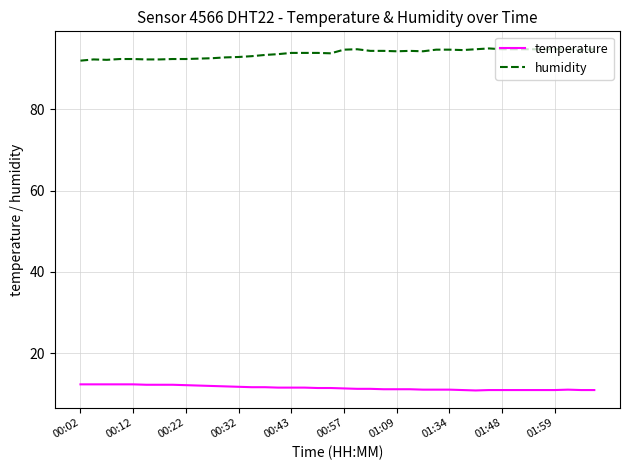

Which series has the widest spread of values?

humidity